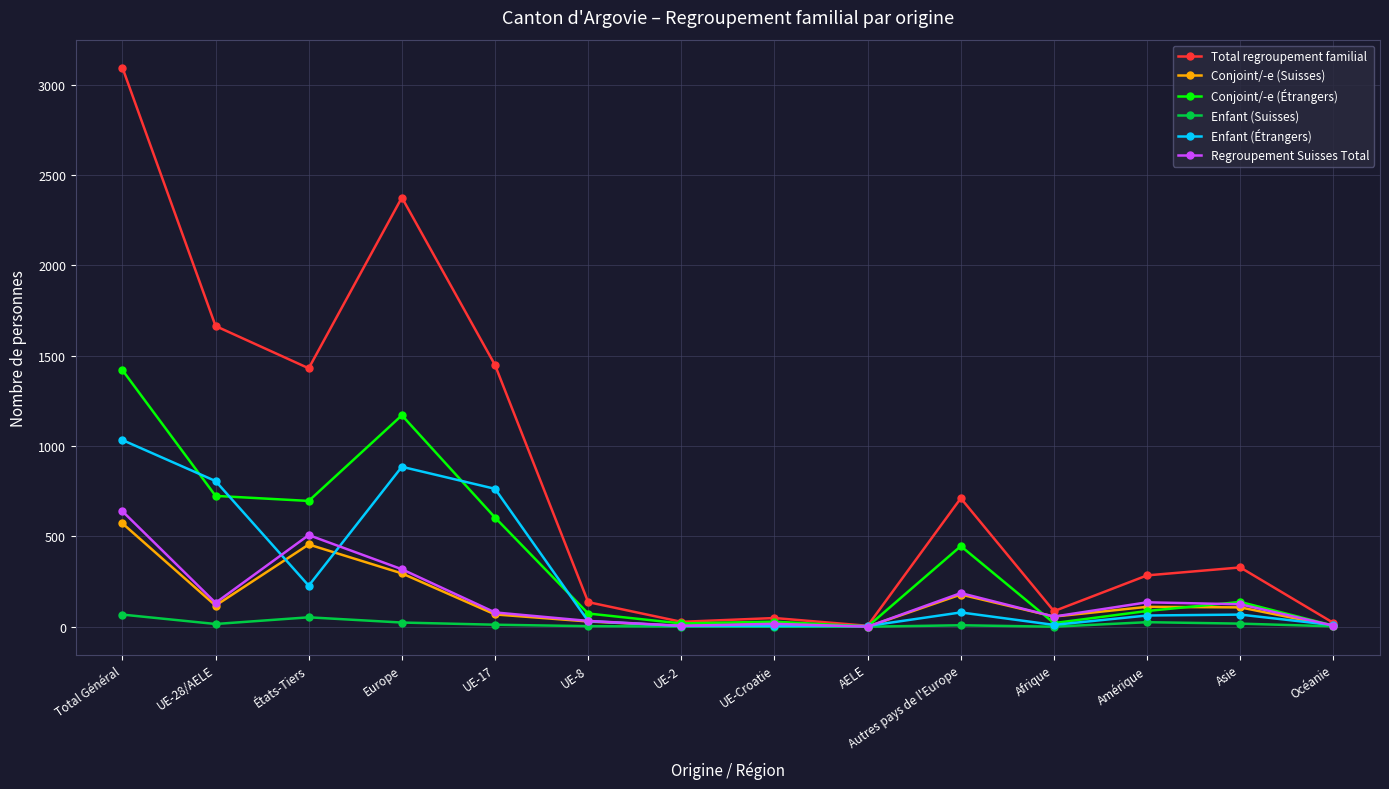

Which label corresponds to the largest value in the chart?

Total Général